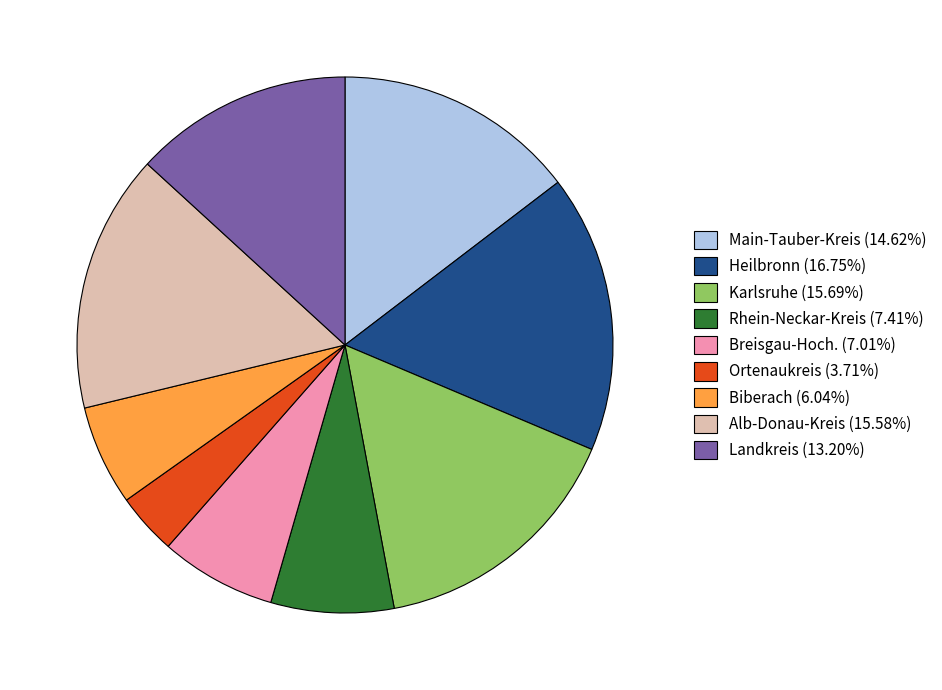

How many segments does this pie chart have?

9